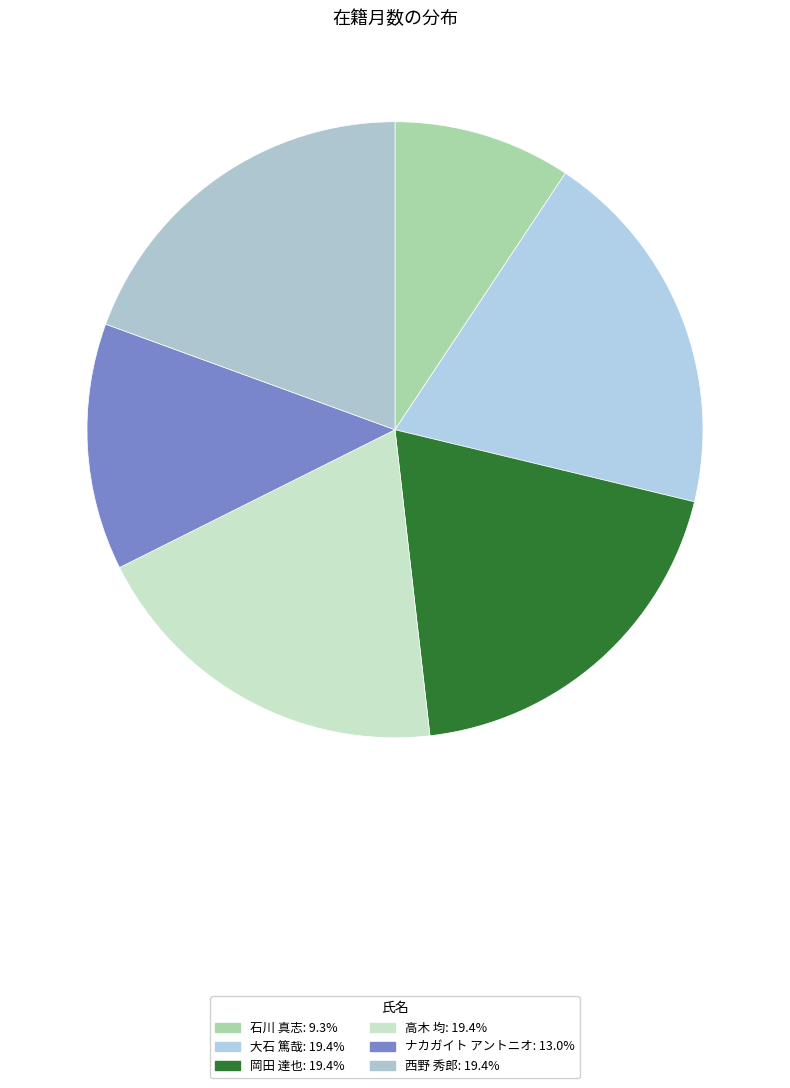

What percentage is NOT represented by 西野 秀郎?

80.6%